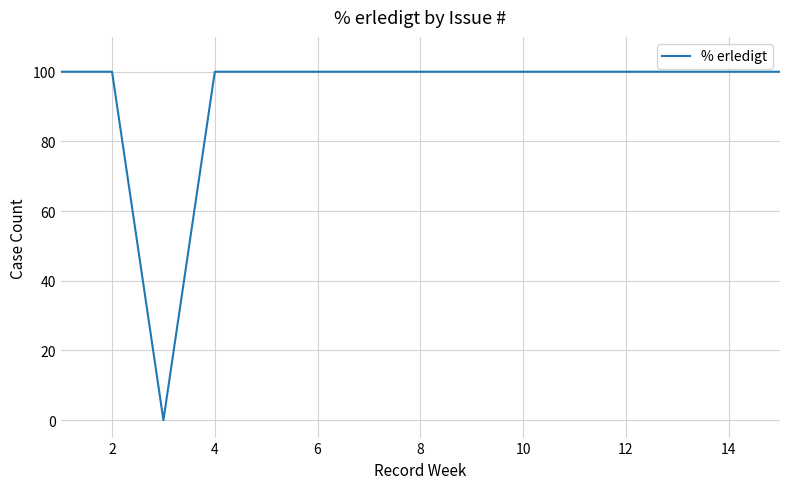

What is the maximum value shown in the chart?

100